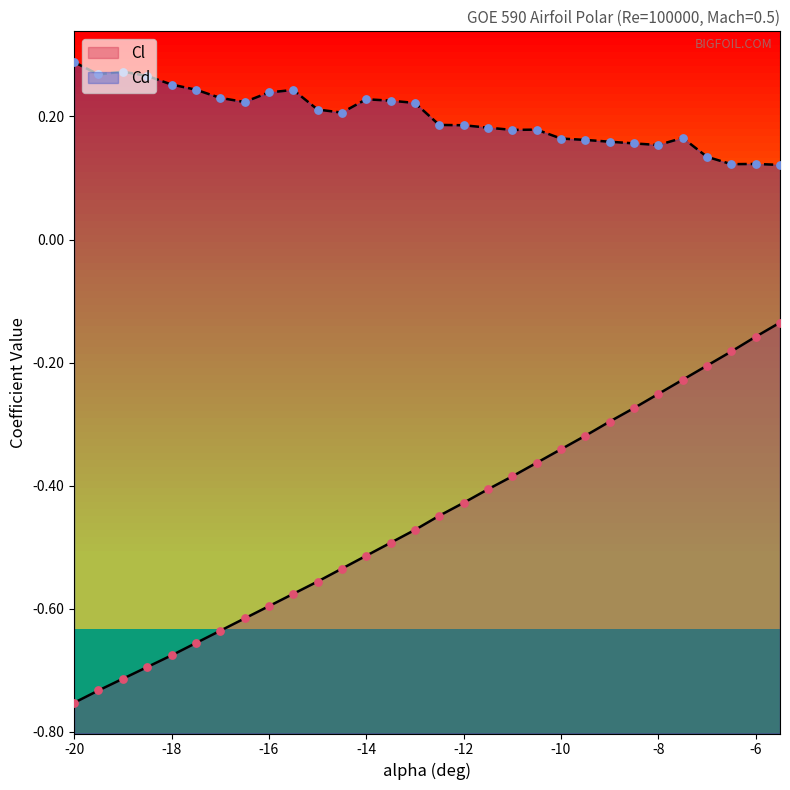

At how many categories does at least one series exceed 0?

30